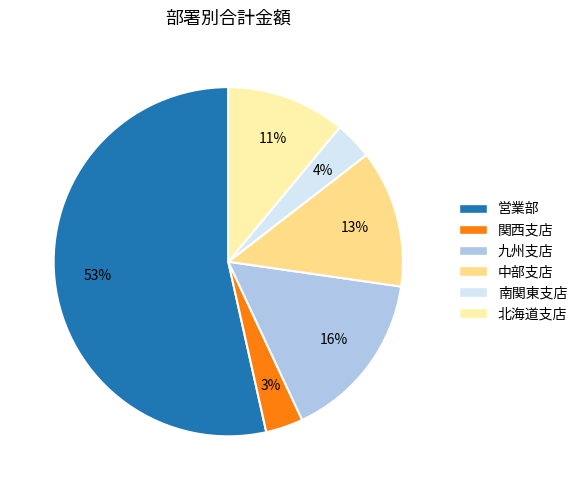

Count the number of slices in the pie.

6